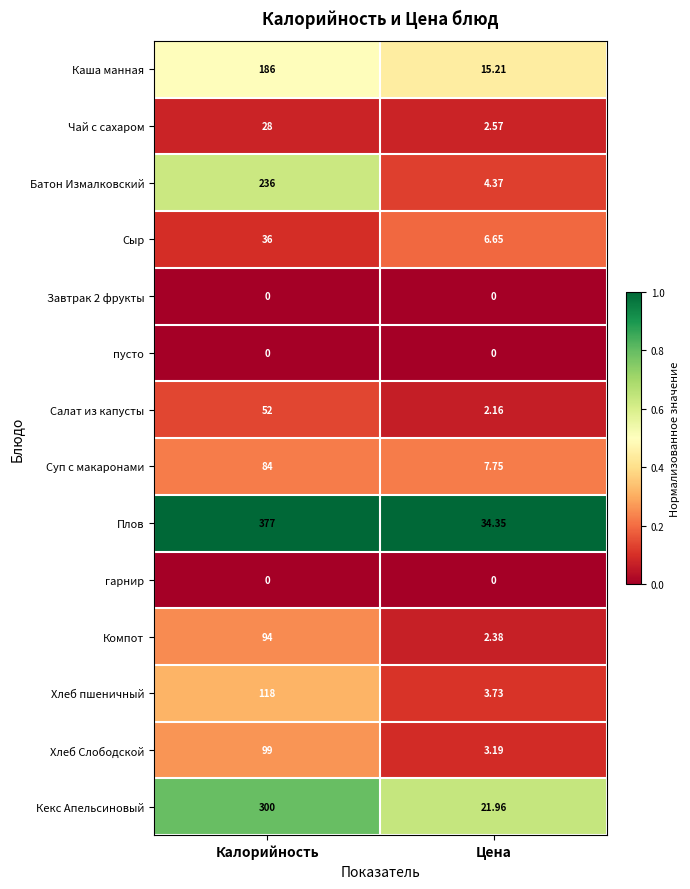

Which label corresponds to the largest value in the chart?

Калорийность